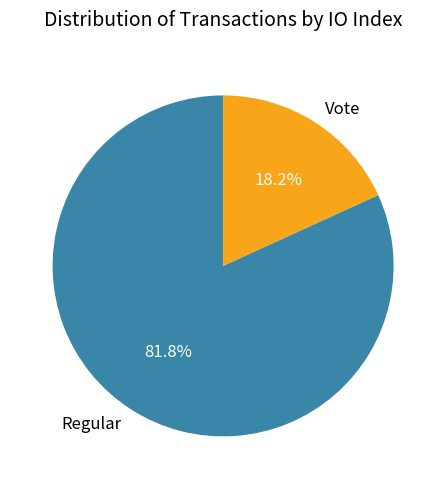

To the nearest percent, what percentage of the pie is Vote?

18%